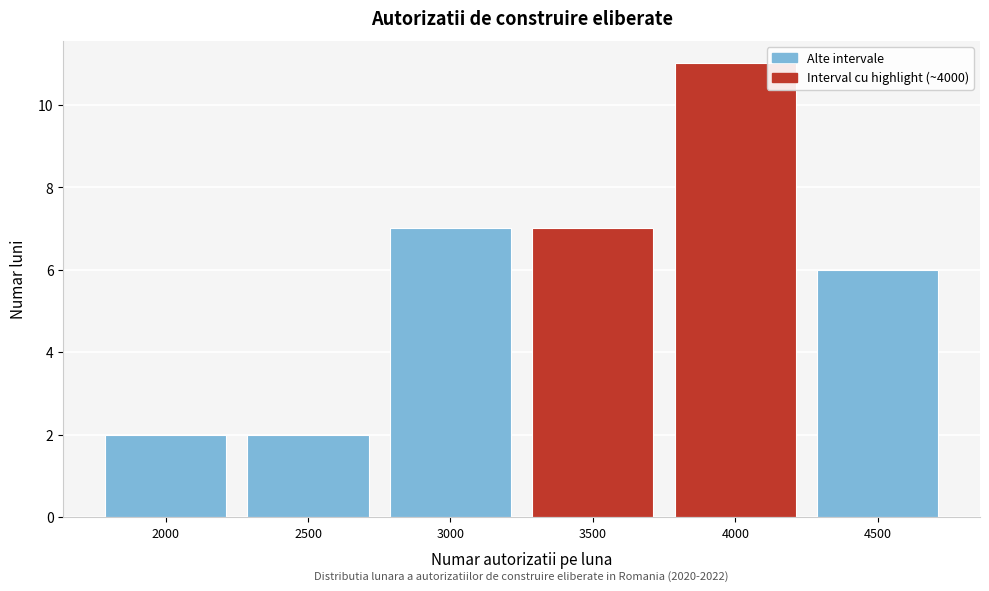

Reading left to right, what are all the values shown in this chart?

2	2	7	7	11	6